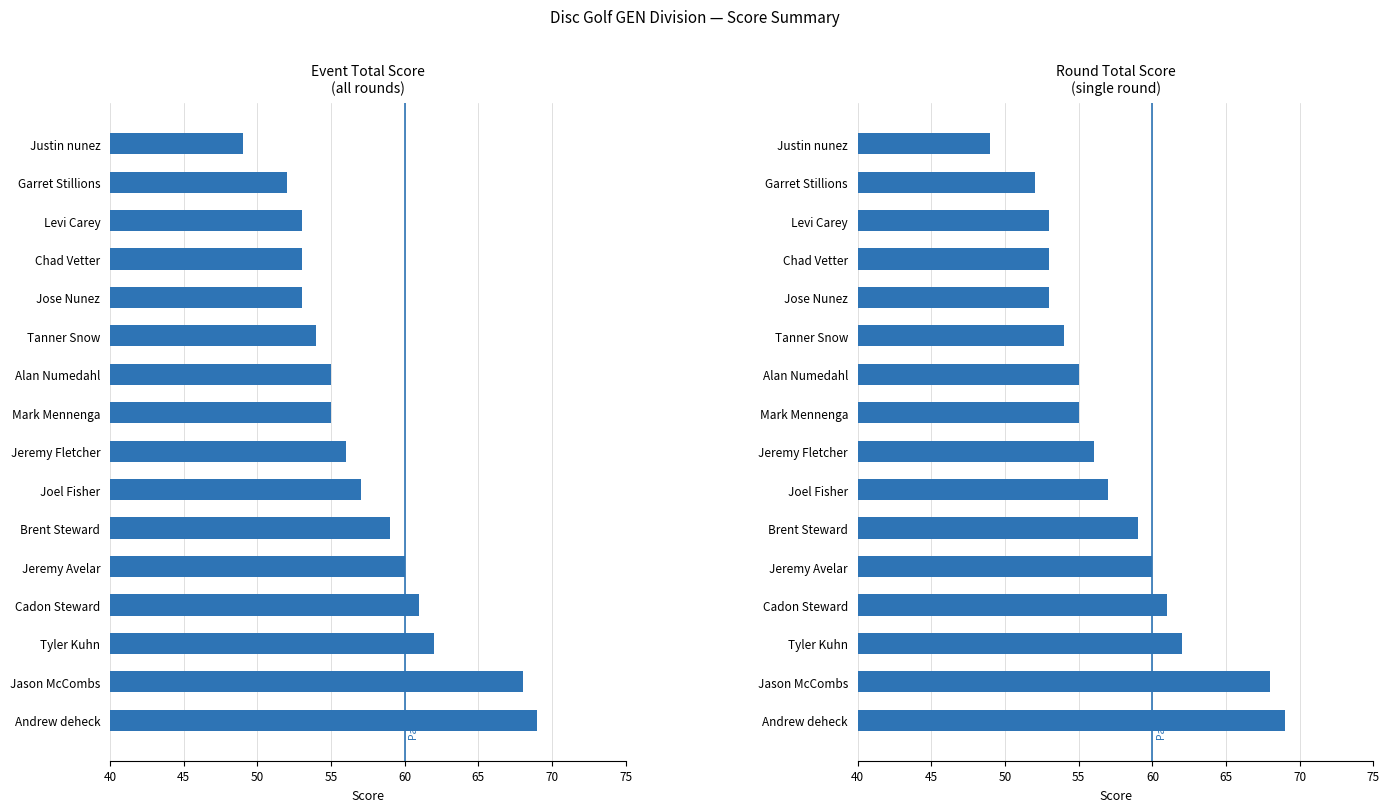

True or false: Event Total Score has a value of 53 at Levi Carey.

True